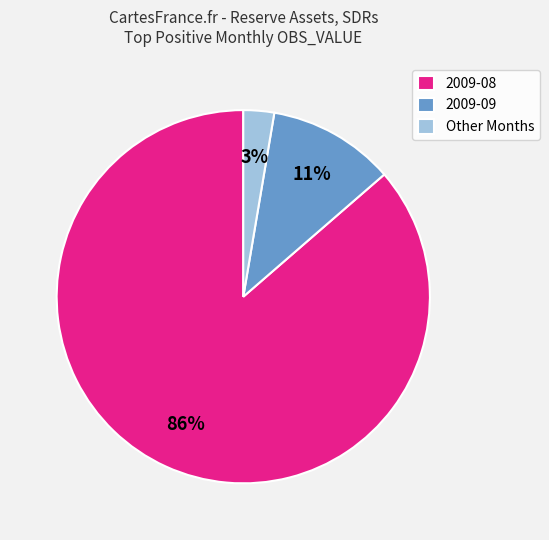

The 2009-08 slice represents 95% of the pie. True or false?

False